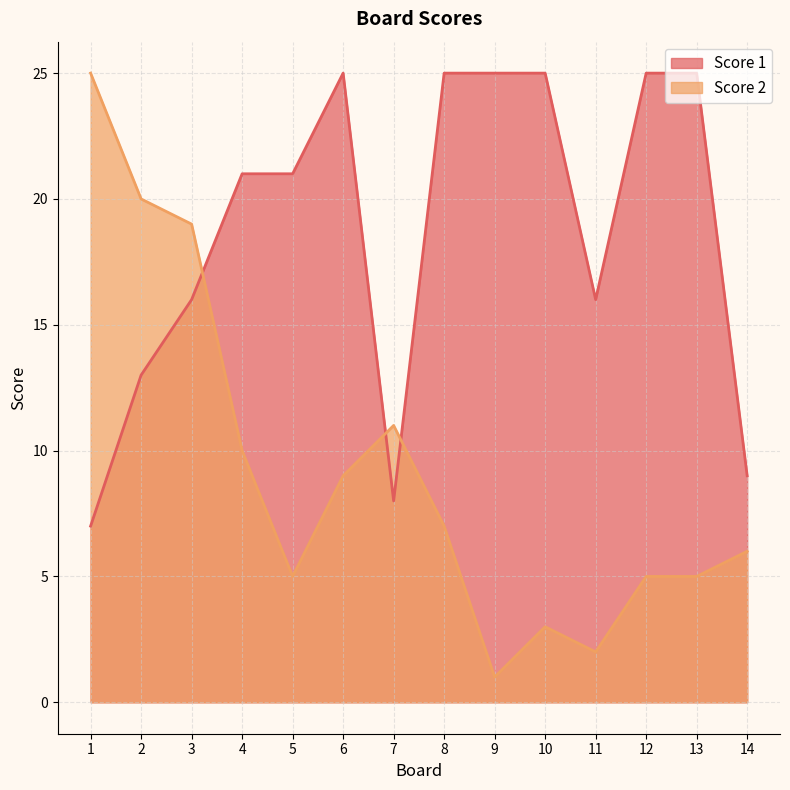

What is the difference between the Score 1 values at 2 and 3?

3